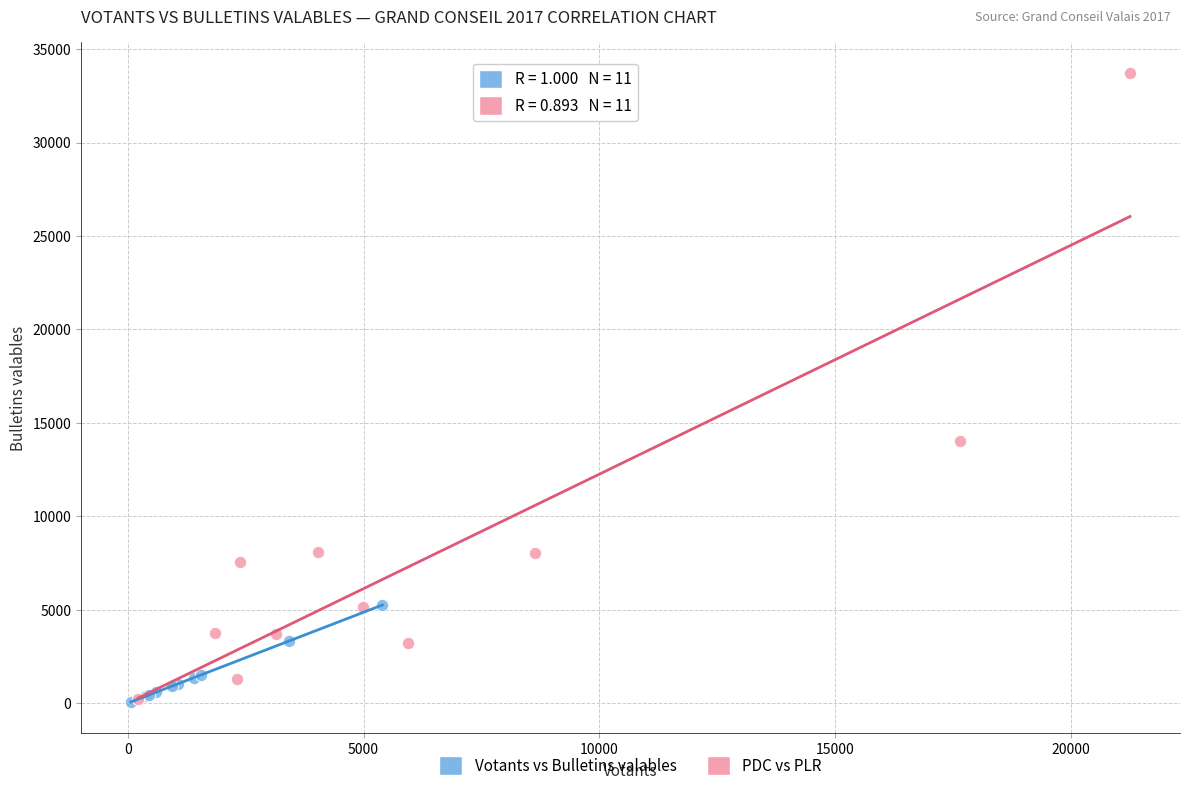

Which series has the widest spread of Y values?

PDC vs PLR